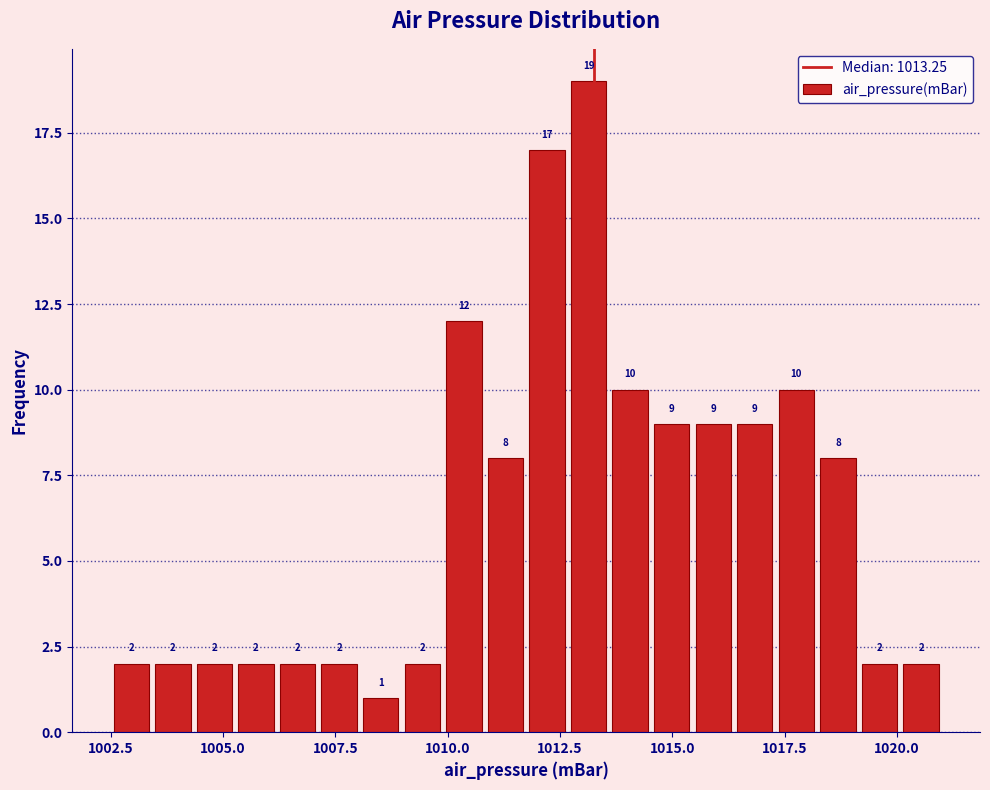

Around what value on the x-axis is the tallest bar? Give the approximate position of its centre, as read against the axis.

1013.0